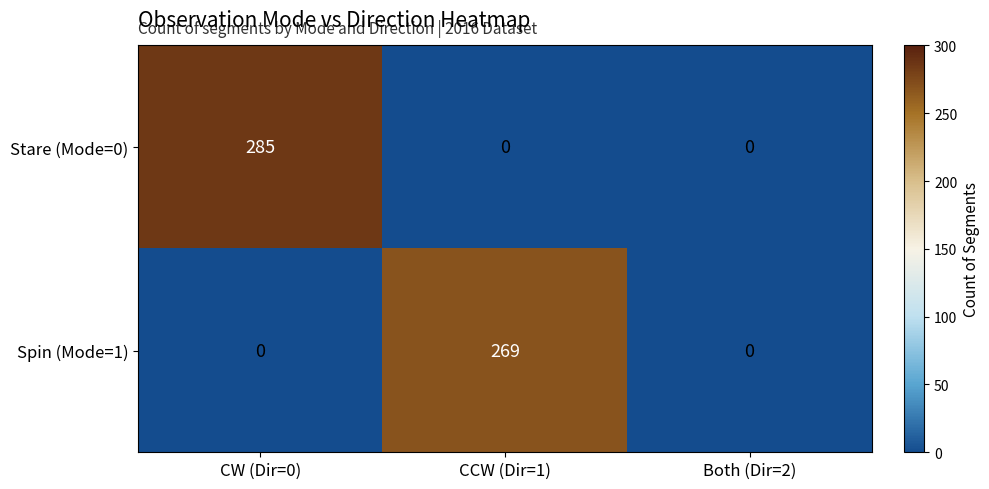

Reading left to right, extract all data points from this chart.

Stare (Mode=0): 285	0	0
Spin (Mode=1): 0	269	0